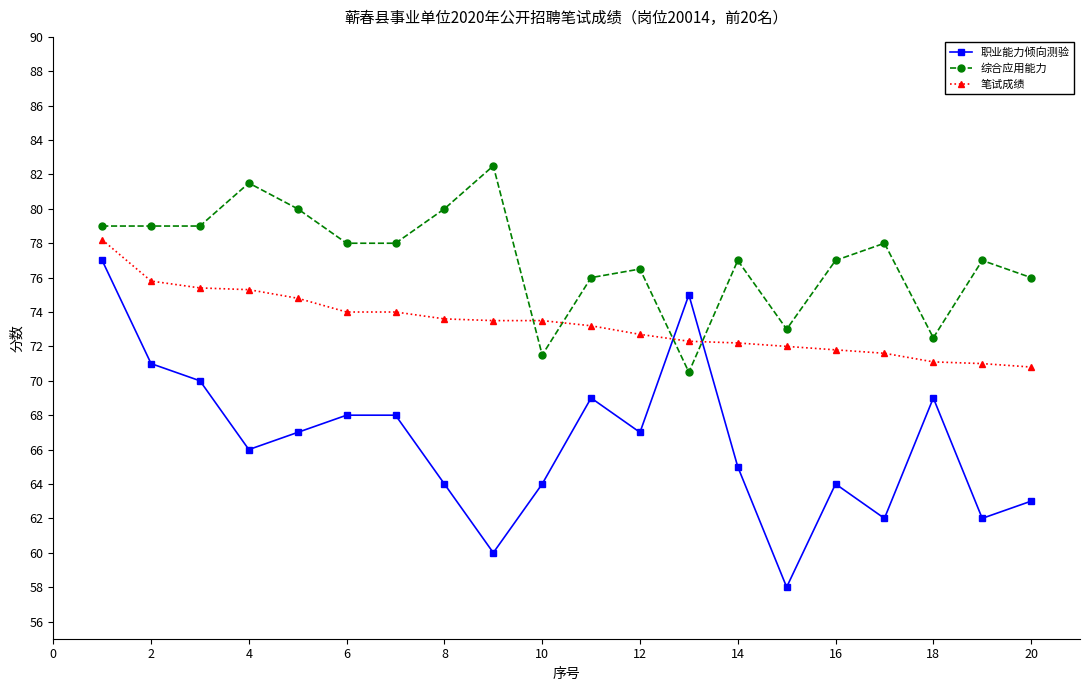

What is the average value of the 笔试成绩 series?

73.3